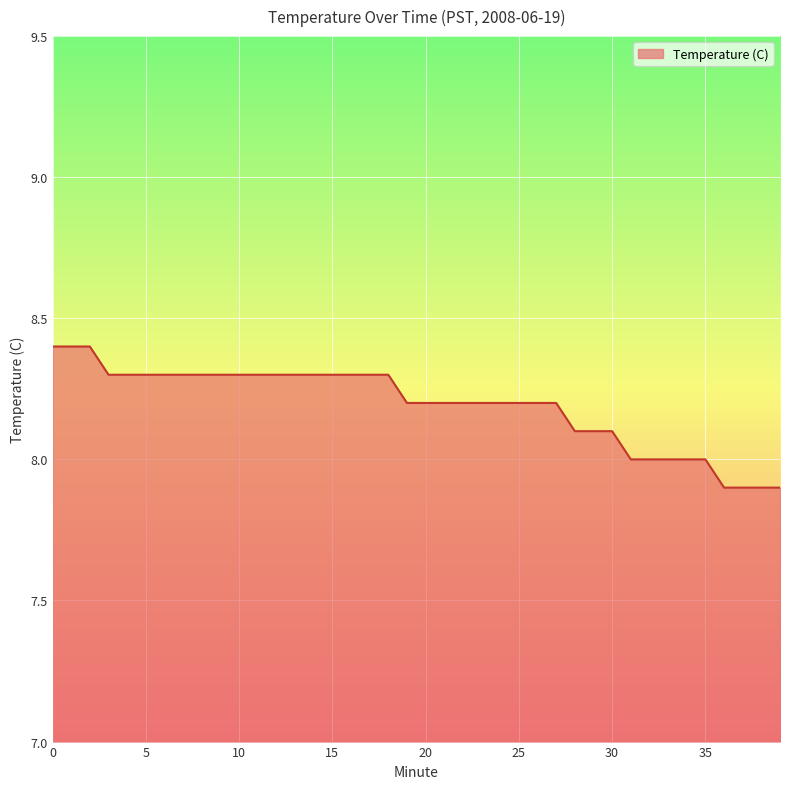

What is the greatest value displayed?

8.4